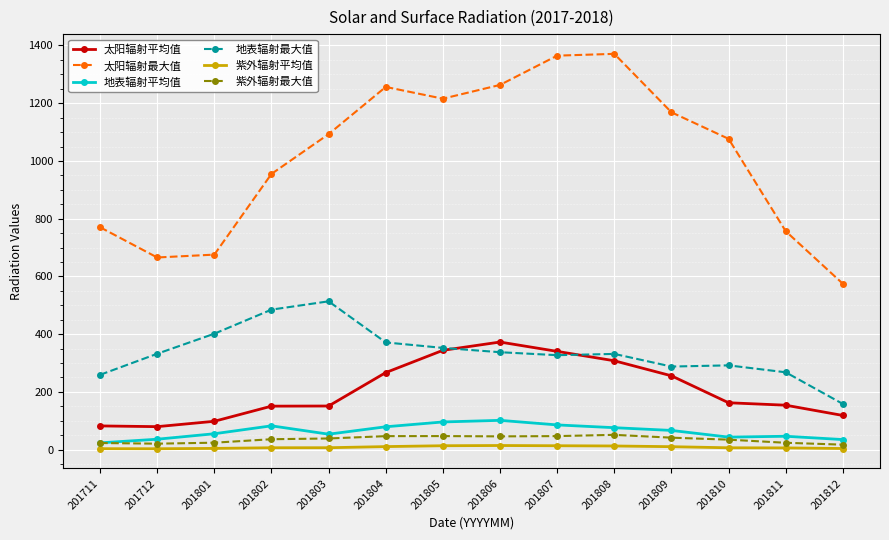

True or false: 紫外辐射最大值 has a value of 17.0 at 201812.

True